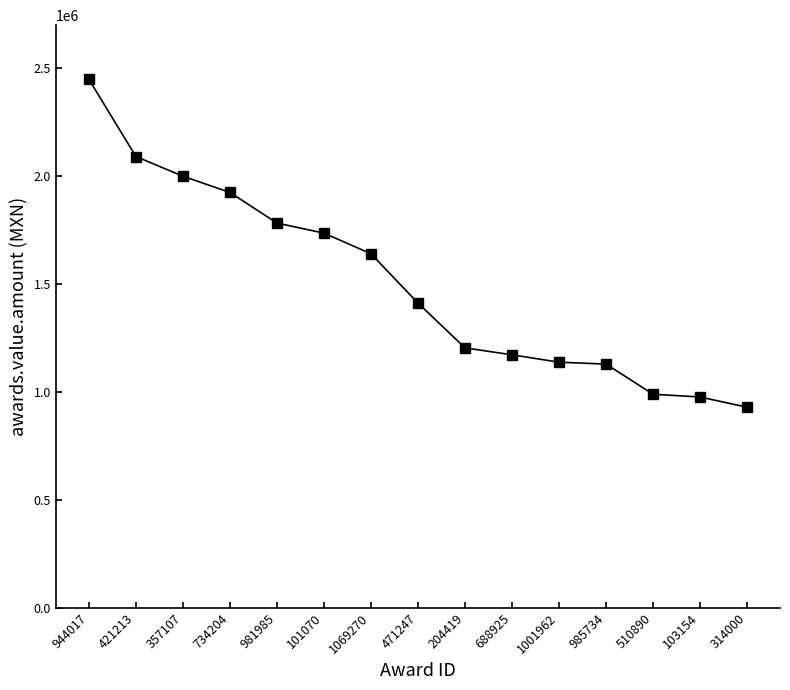

Which category has the highest value across all series?

944017